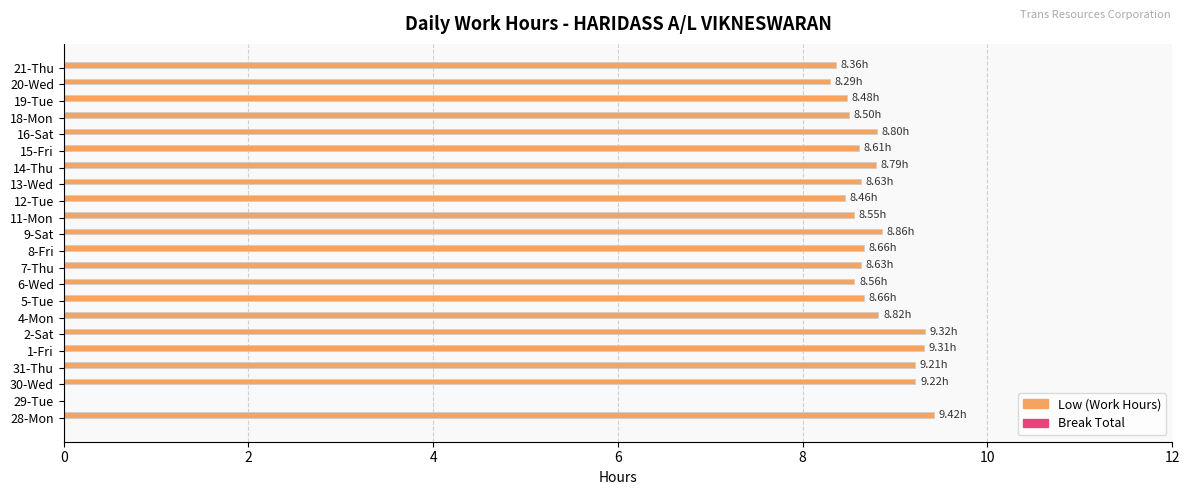

What is the sum of the values at 31-Thu and 1-Fri?

18.5